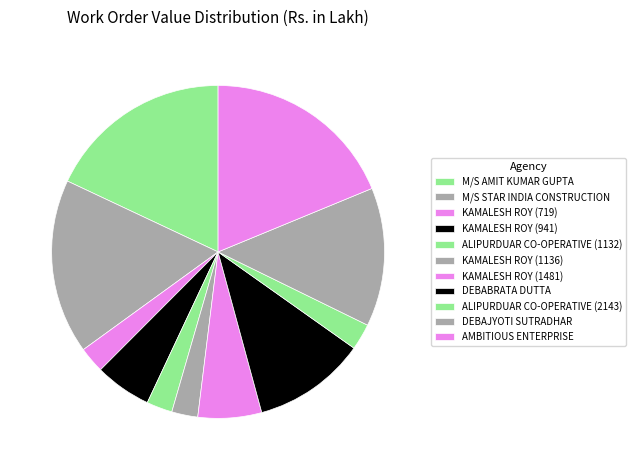

How many slices are in this pie chart?

11